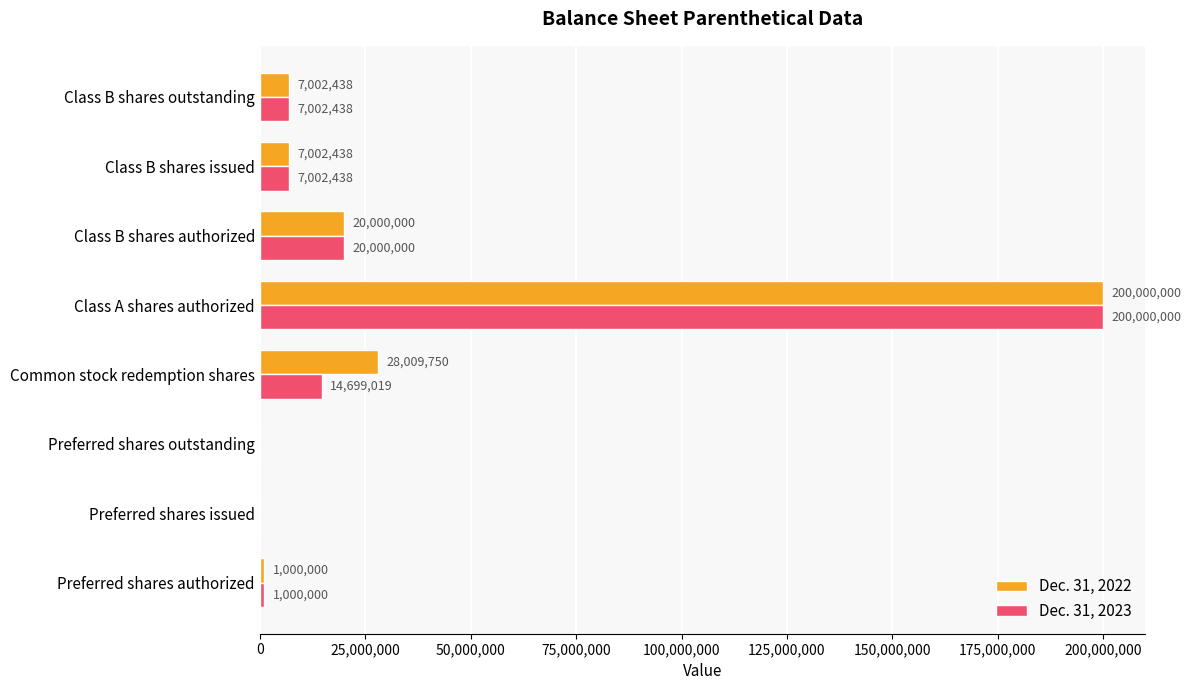

What is the sum of the Dec. 31, 2022 values at Class B shares authorized and Class B shares outstanding?

27002438